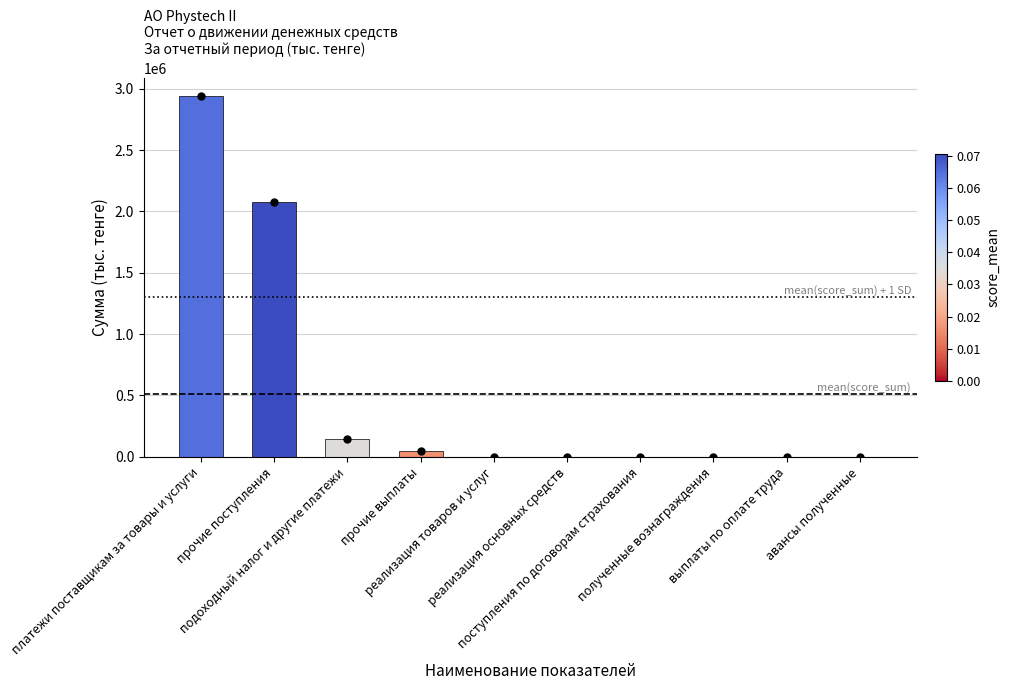

What is the greatest value displayed?

2941452.4